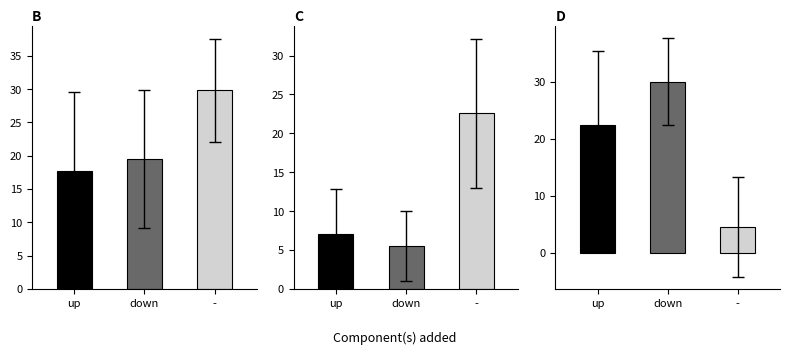

What is the label of the 1st bar from the right?

-